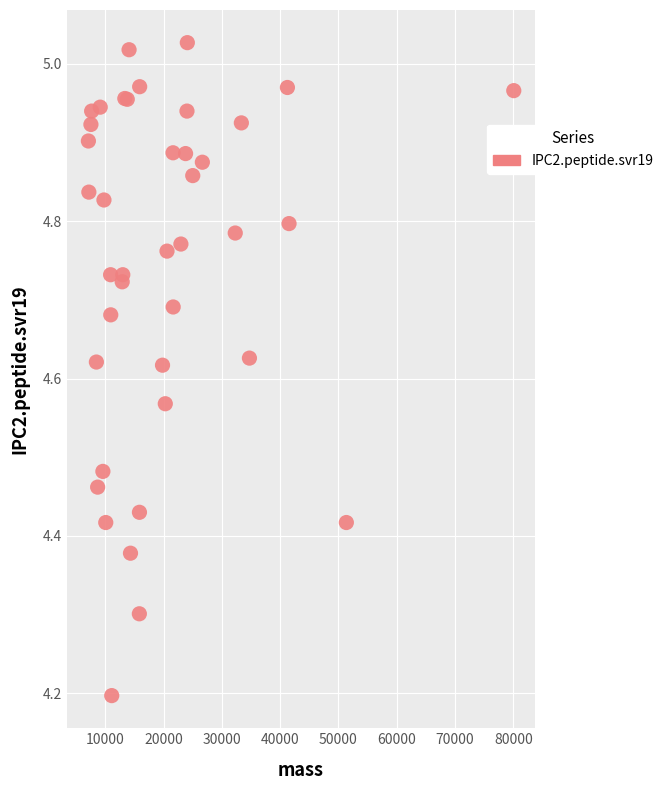

What Y value in the scatter plot is closest to 4?

4.2